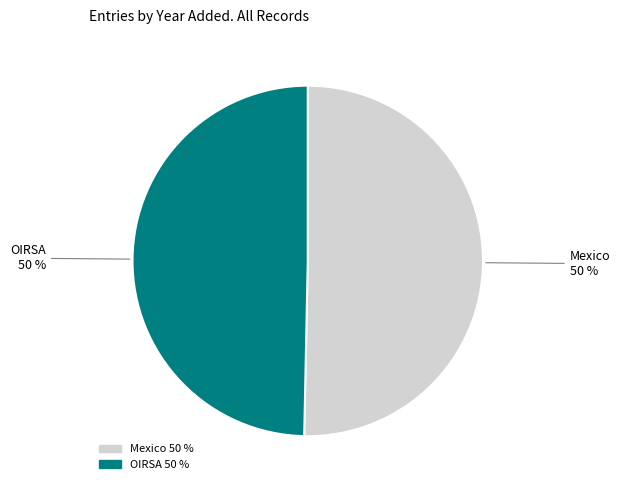

Is it true that Mexico is 36% of the pie?

False